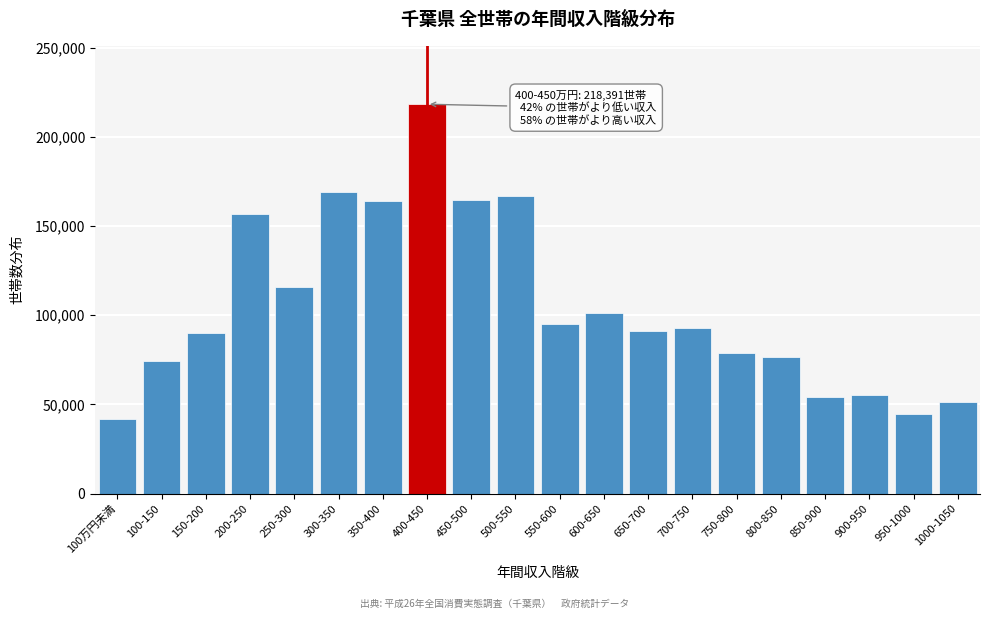

The value at 800-850 is 76384. True or false?

True